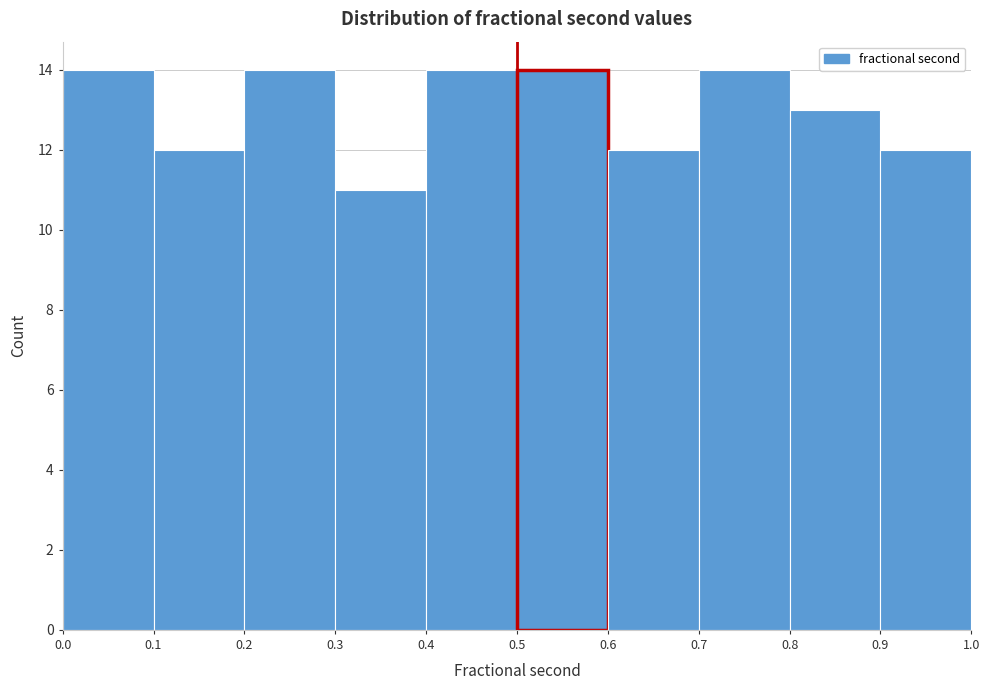

Reading left to right, transcribe this chart: for each bar, give the range it covers on the x-axis and its height. The values are not printed on the chart, so give them approximately, as read against the axis.

0.0 to 0.1: 14
0.1 to 0.2: 12
0.2 to 0.3: 14
0.3 to 0.4: 11
0.4 to 0.5: 14
0.5 to 0.6: 14
0.6 to 0.7: 12
0.7 to 0.8: 14
0.8 to 0.9: 13
0.9 to 1.0: 12